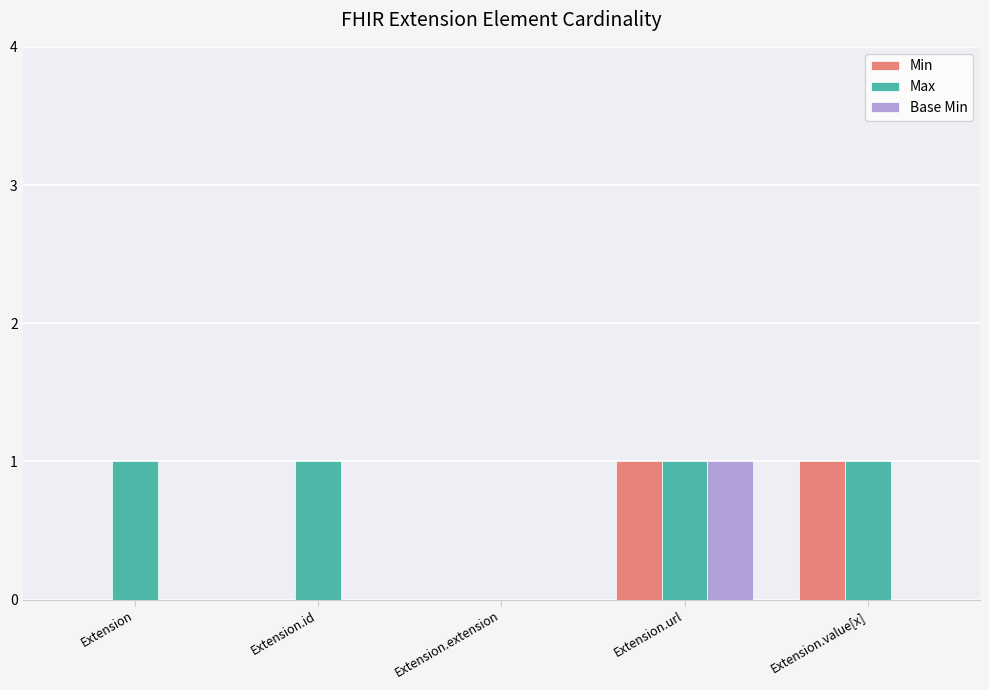

What is the sum of all Max values?

4